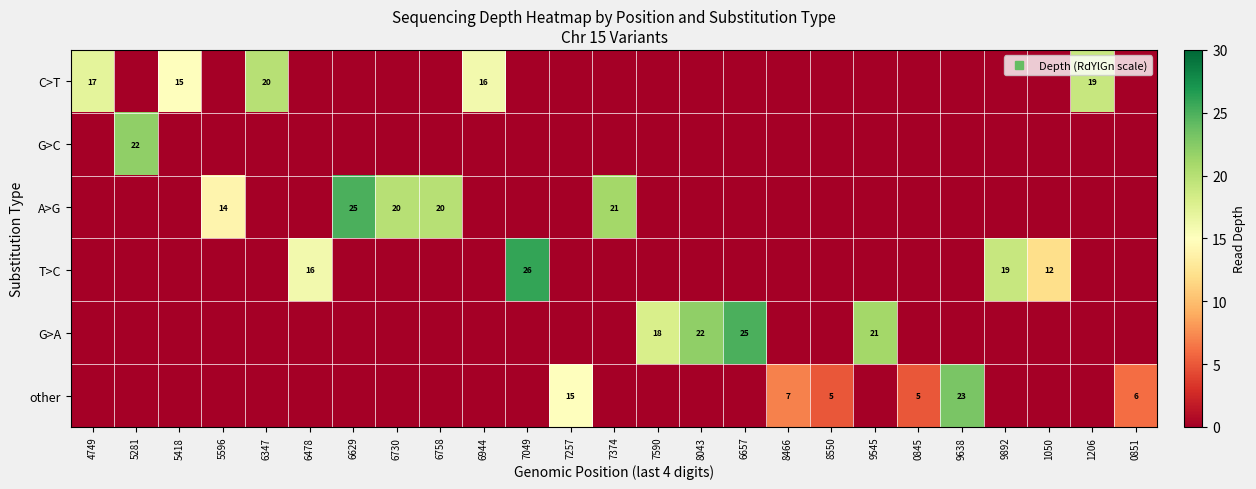

At which label is T>C closest to 13?

1050